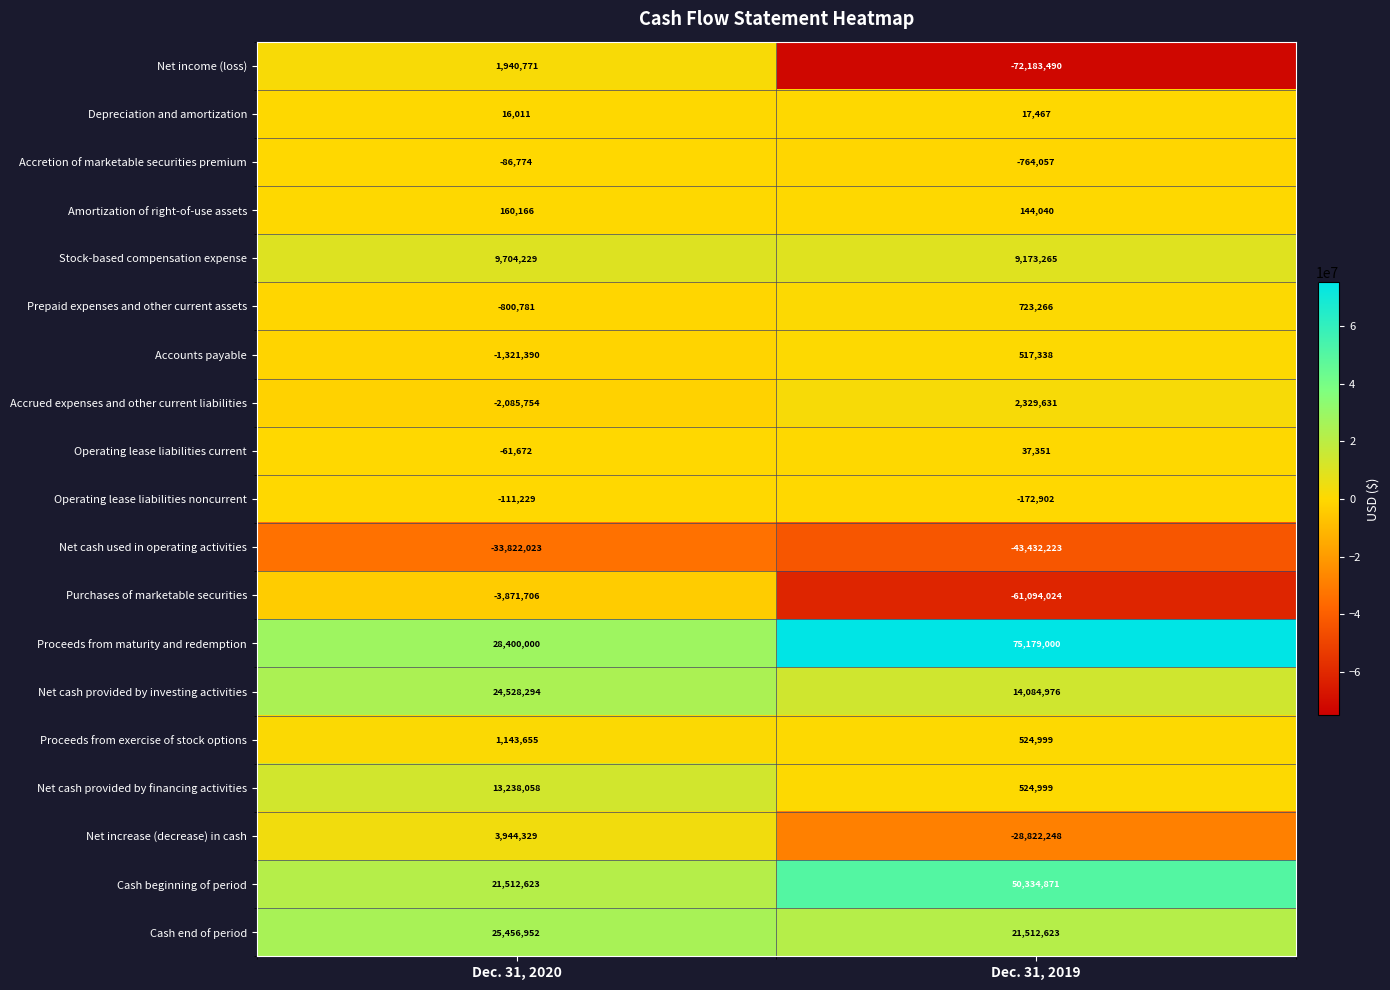

Where is Depreciation and amortization nearest to the value 16739?

Dec. 31, 2020